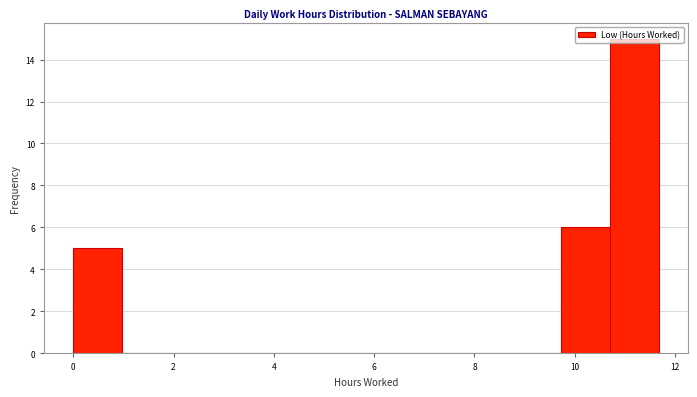

Reading left to right, transcribe this chart: for each bar, give the range it covers on the x-axis and its height. Neither the bar edges nor the heights are printed on the chart, so give them approximately, as read against the axes.

0.0 to 1.0: 5
1.0 to 2.0: 0
2.0 to 3.0: 0
3.0 to 3.8: 0
3.8 to 4.8: 0
4.8 to 5.8: 0
5.8 to 6.8: 0
6.8 to 7.8: 0
7.8 to 8.8: 0
8.8 to 9.8: 0
9.8 to 10.6: 6
10.6 to 11.6: 15